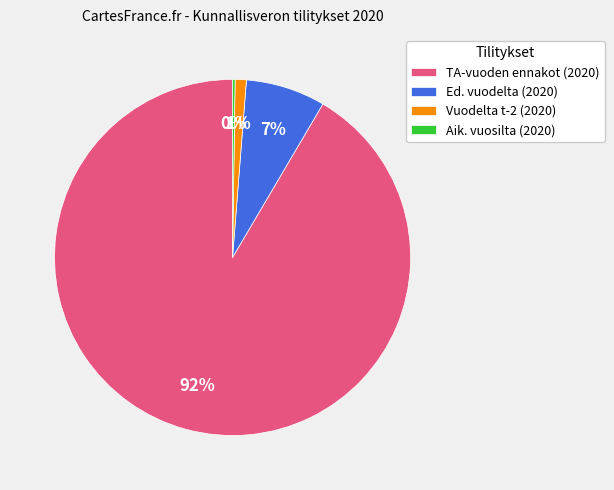

To the nearest percent, what is the difference between the Vuodelta t-2 (2020) and Ed. vuodelta (2020) slice percentages?

6%